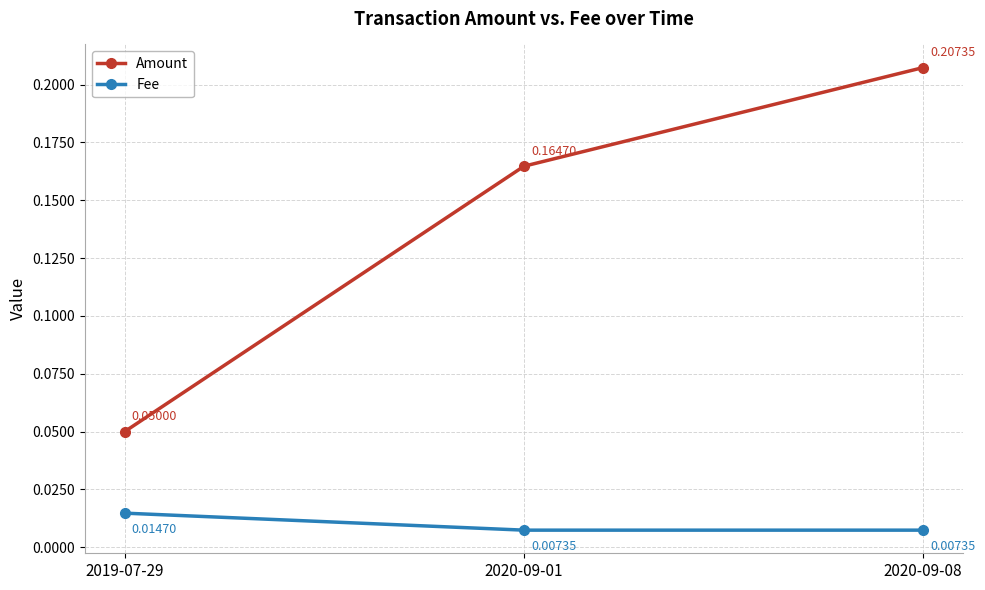

Which series changed the most between 2020-09-01 and 2020-09-08?

Amount